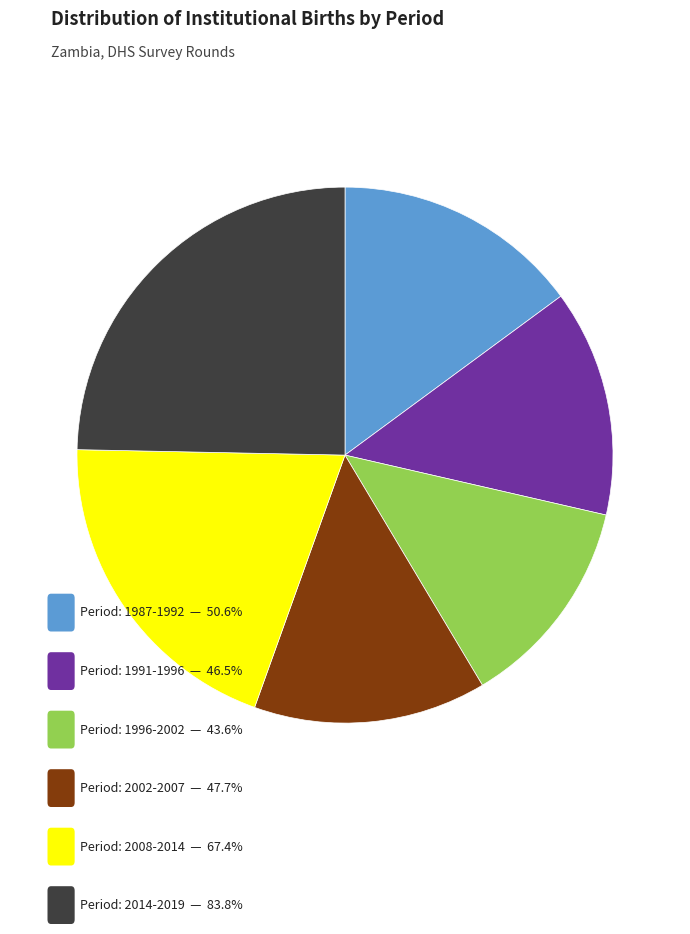

Is there any slice that represents more than half of the pie?

No